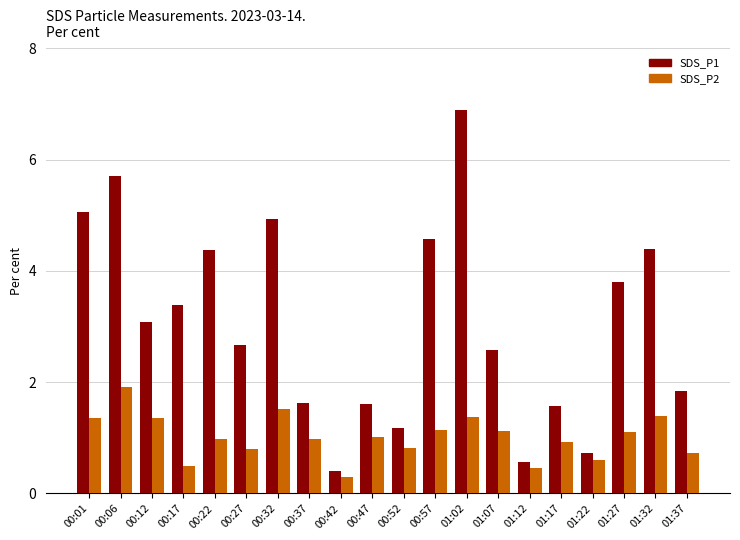

What is the difference between the highest and lowest values at 01:12?

0.1